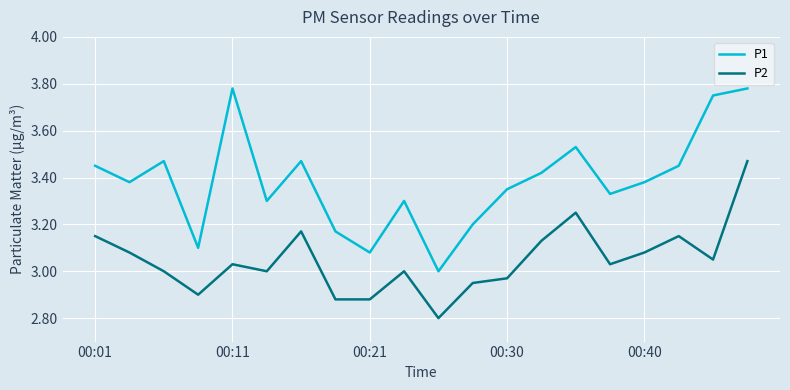

True or false: P1 has more than 2 points higher than both neighbors.

True